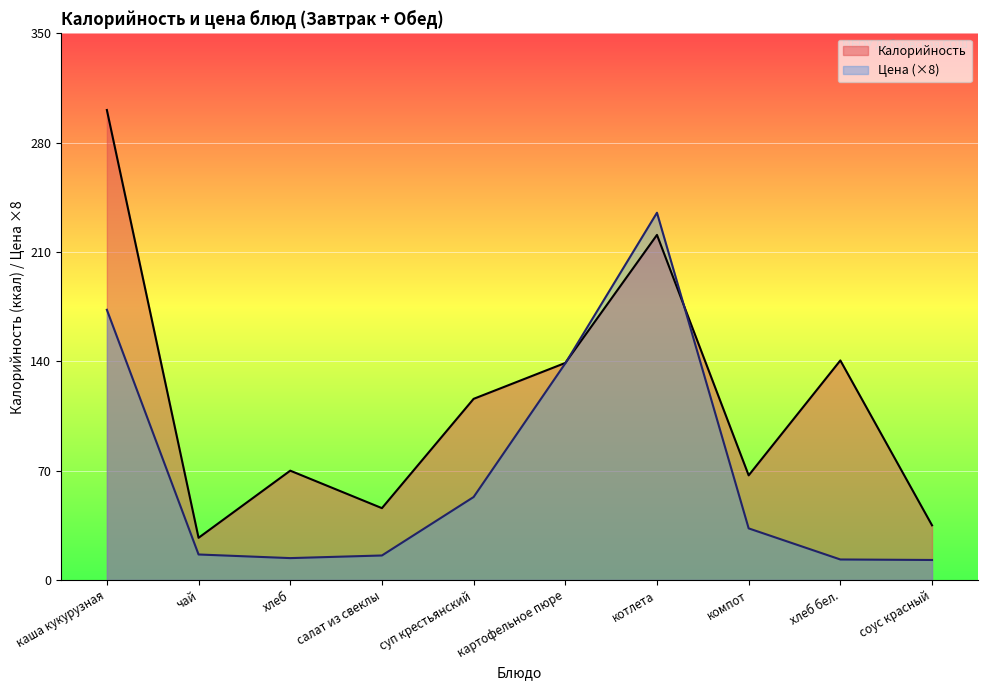

What is the greatest value displayed?

301.0